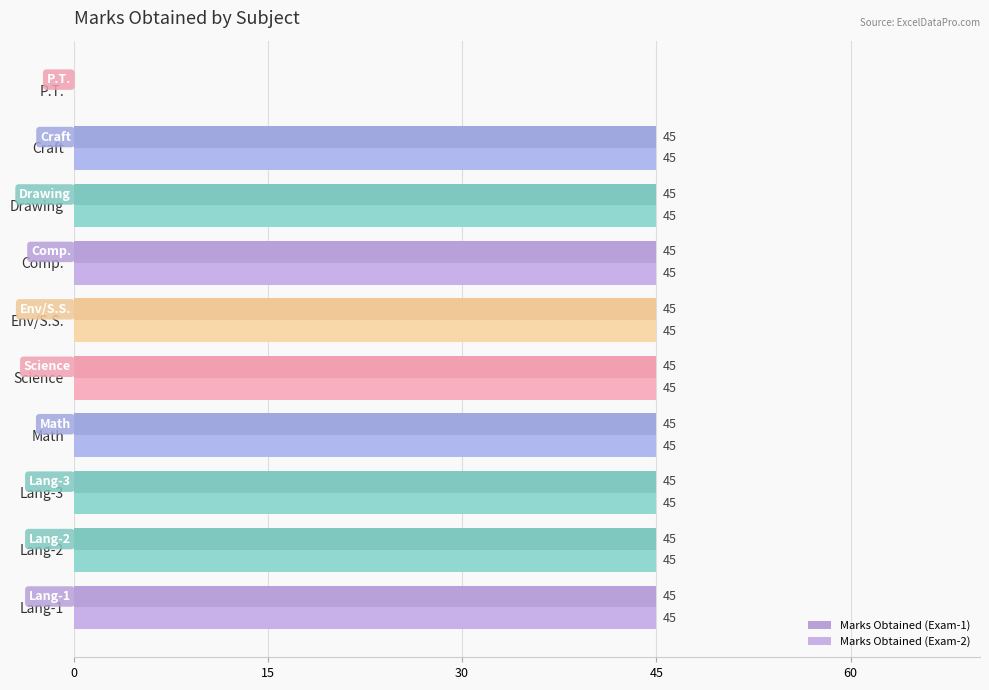

At how many categories does at least one series exceed 35?

9